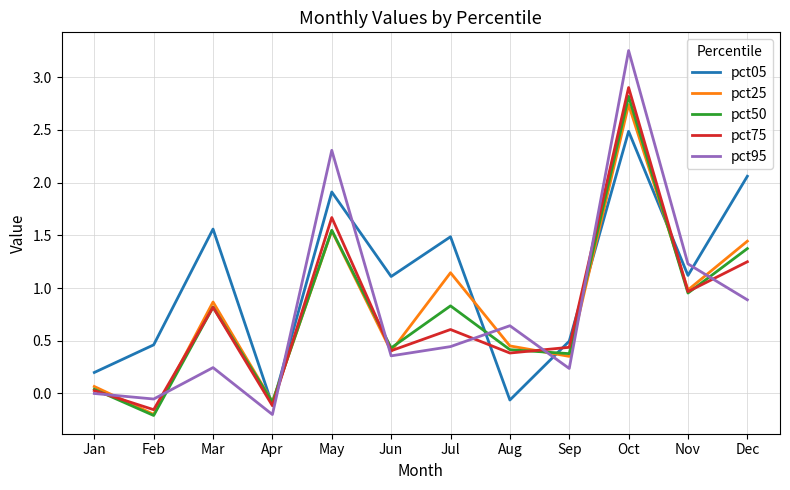

Which category has the highest value in the pct95 series?

Oct